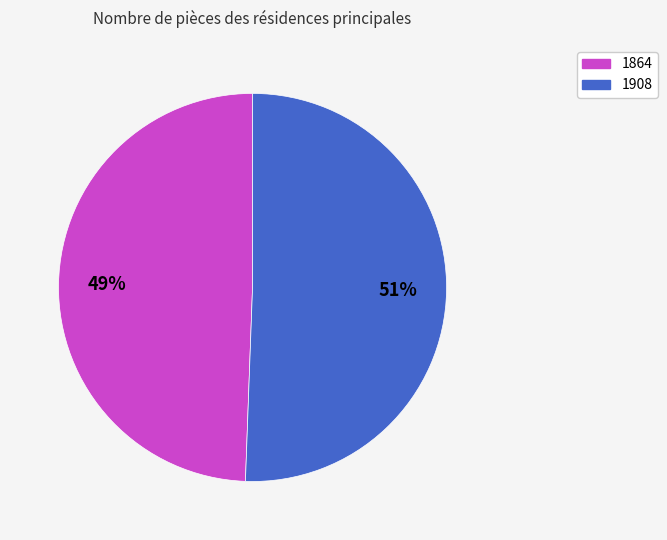

What percentage is the 1908 slice, to the nearest percent?

51%